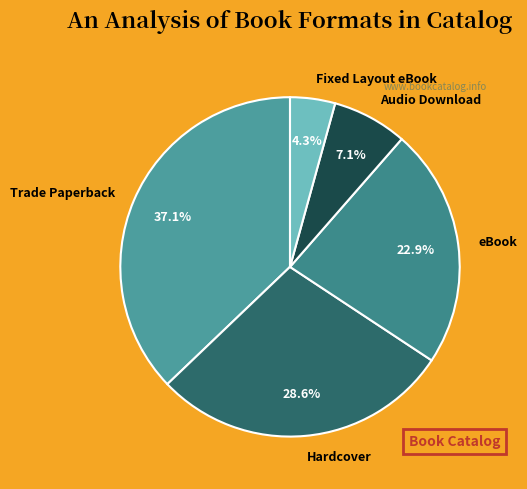

To the nearest percent, what is the combined percentage of Audio Download and Hardcover?

36%